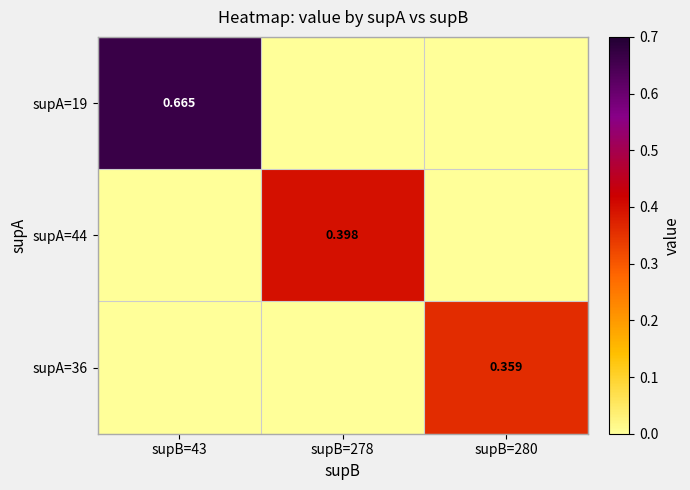

At how many categories does at least one series exceed 0?

3